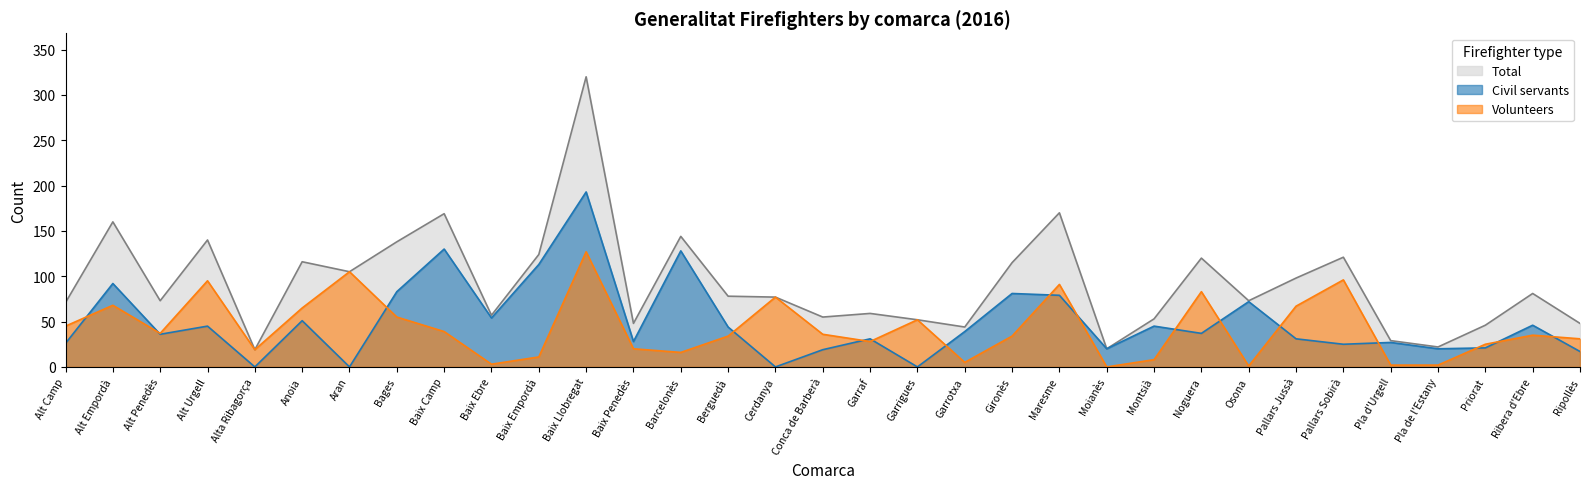

What are all the series names shown in the legend?

Total, Civil servants, Volunteers